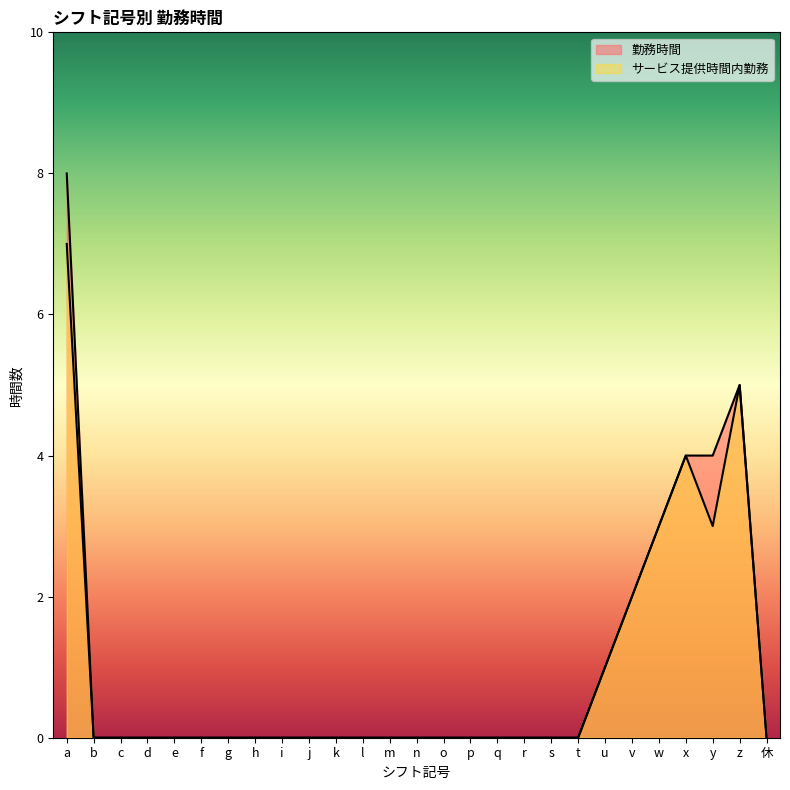

The value of サービス提供時間内勤務 at r is 0. True or false?

True